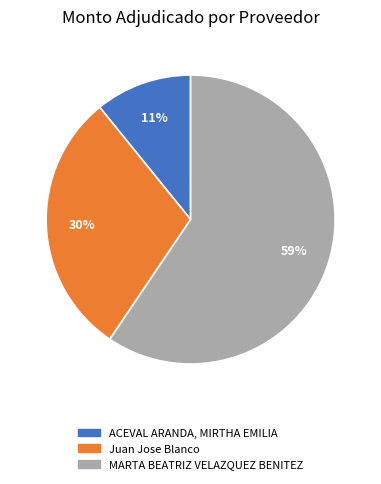

Rank the categories by value from lowest to highest.

ACEVAL ARANDA, MIRTHA EMILIA, Juan Jose Blanco, MARTA BEATRIZ VELAZQUEZ BENITEZ